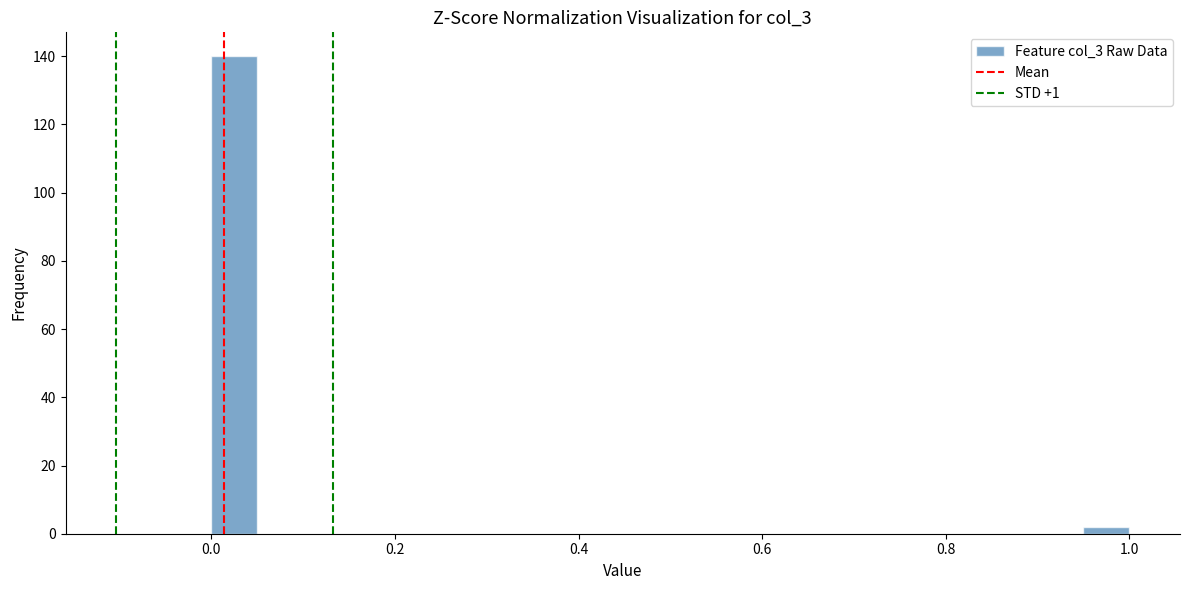

Read against the x-axis, roughly where is the centre of the tallest bar?

0.02